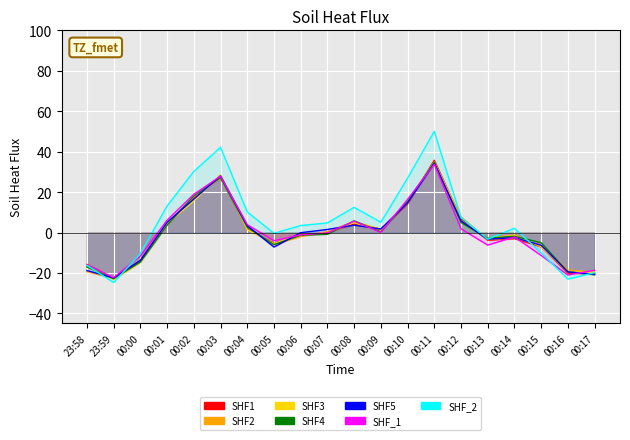

How many lines are shown in the chart?

6